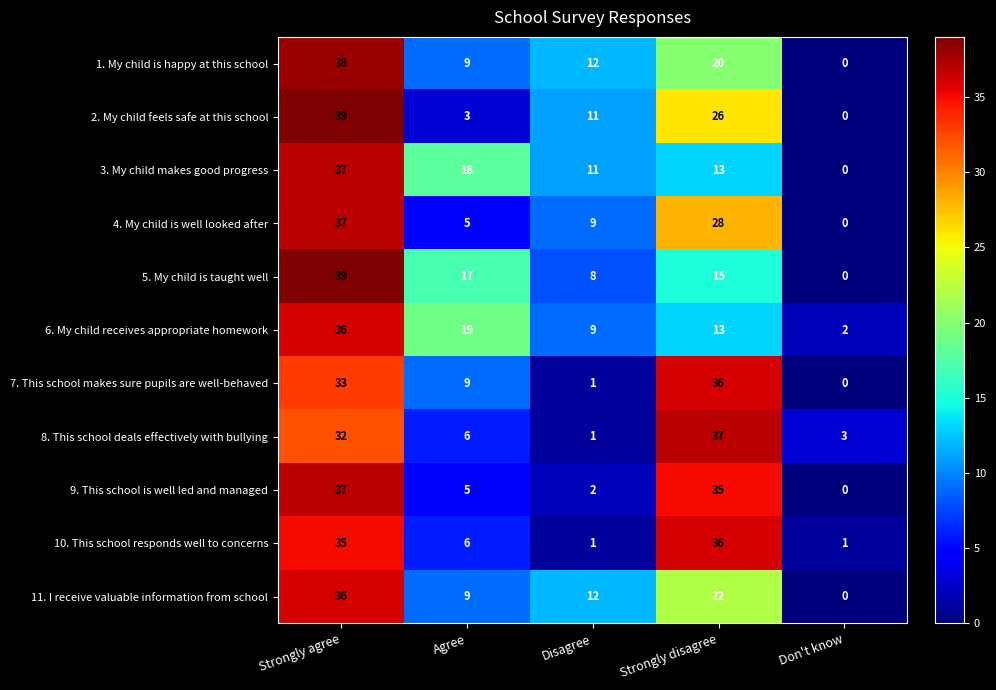

At how many categories does at least one series exceed 1?

5